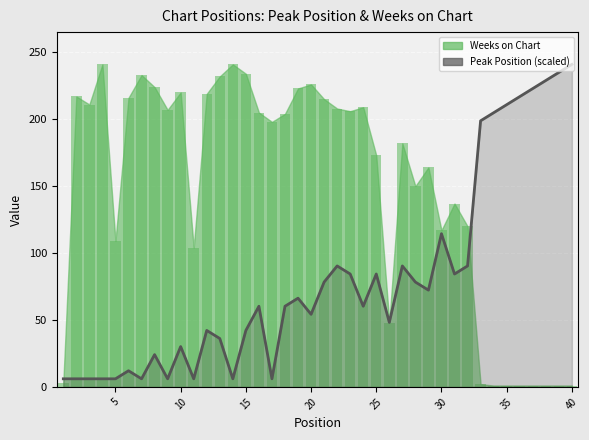

How many categories are shown in the chart?

40